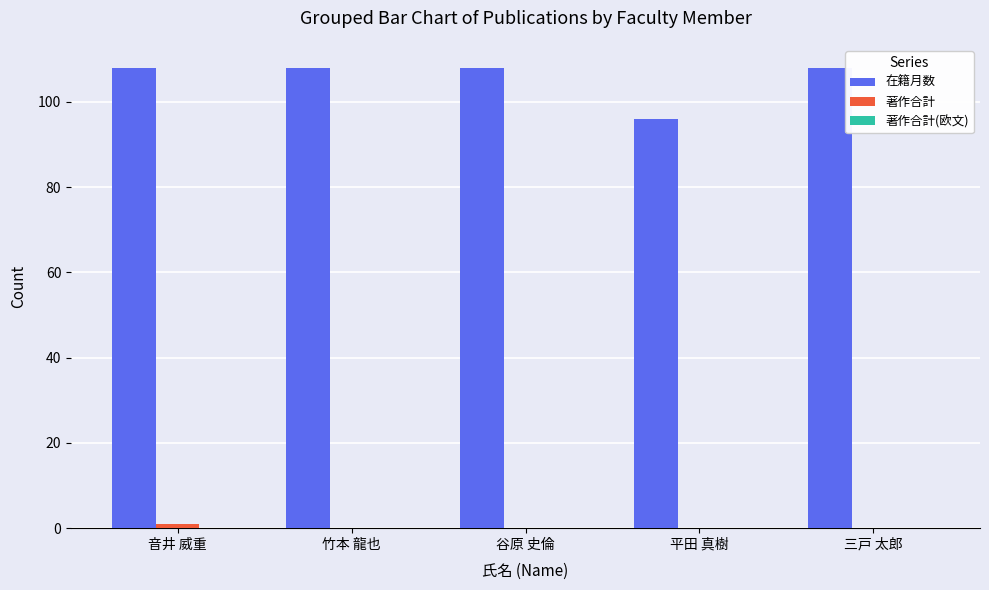

What is the total value across all series at 平田 真樹?

96